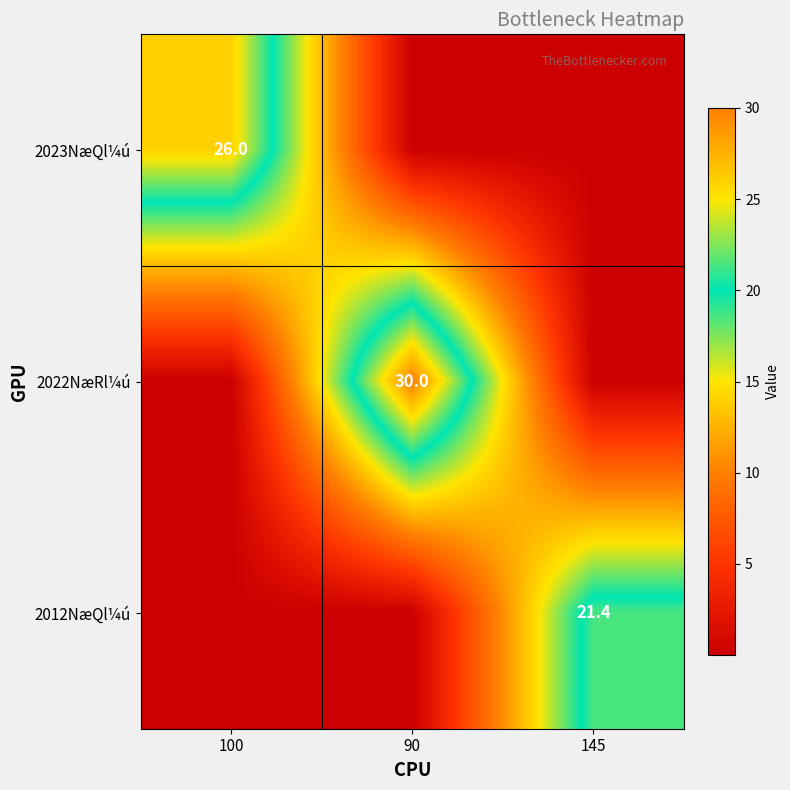

How many data points does each series have?

3